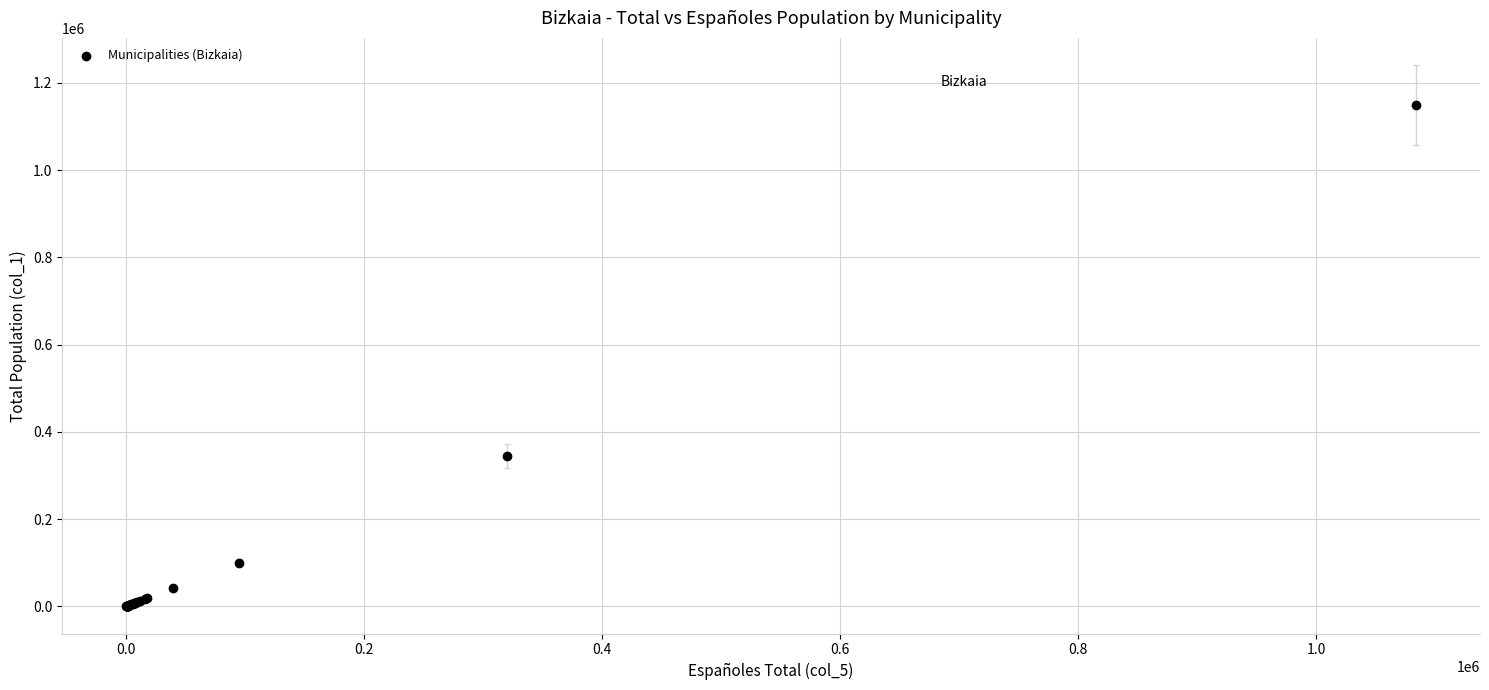

What Y value in the scatter plot is closest to 574466?

345141